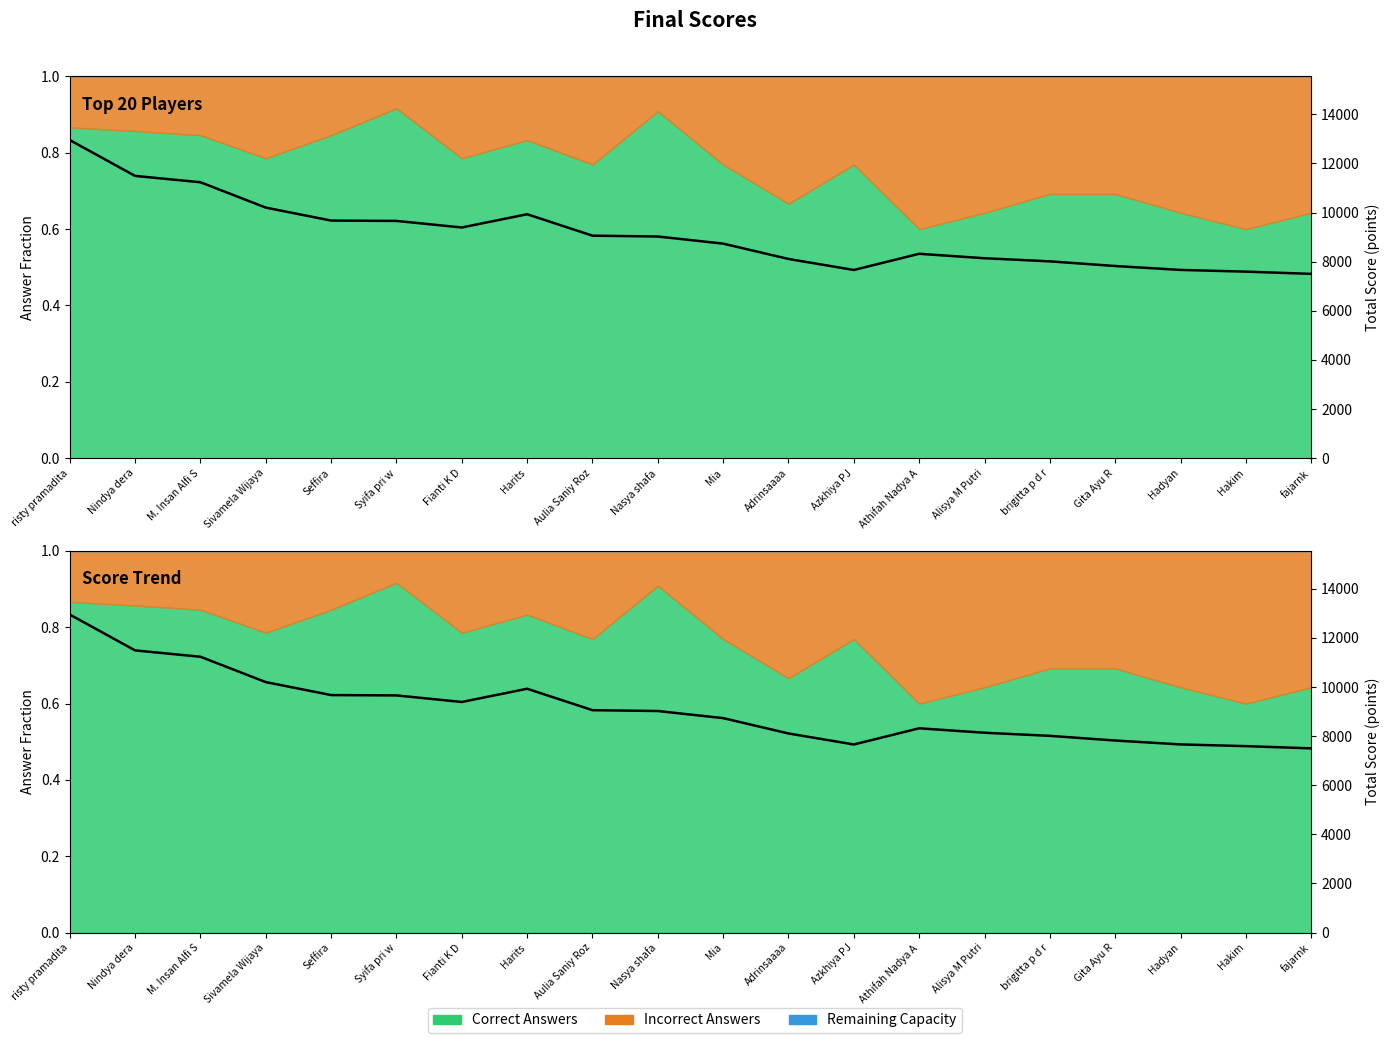

What is the sum of all values?

182172